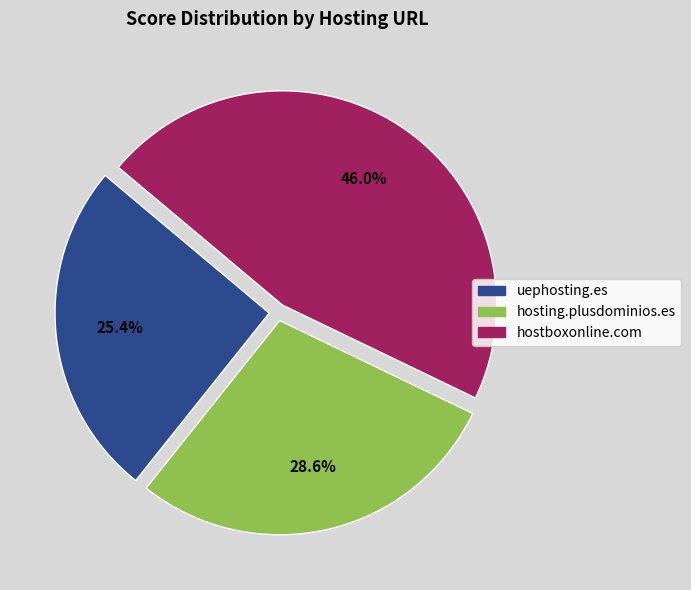

How many segments does this pie chart have?

3